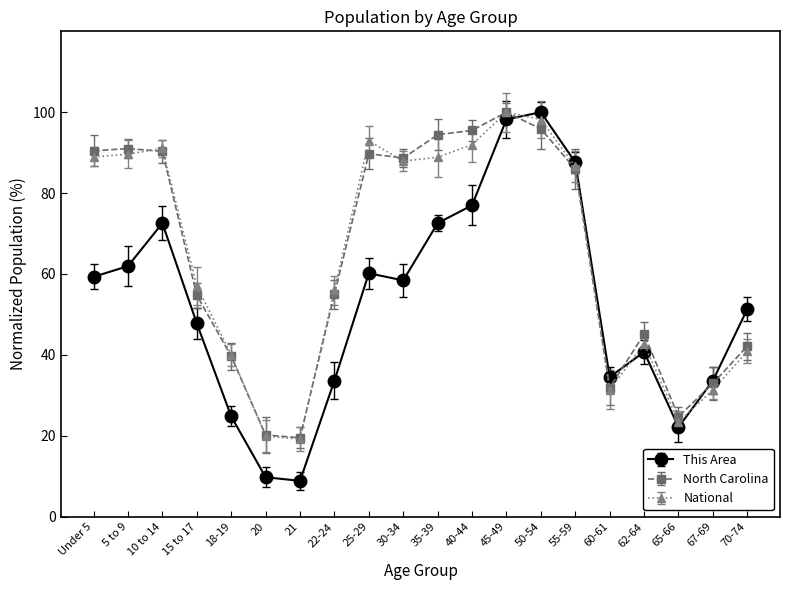

What is the sum of the National values at 60-61 and 50-54?

129.5